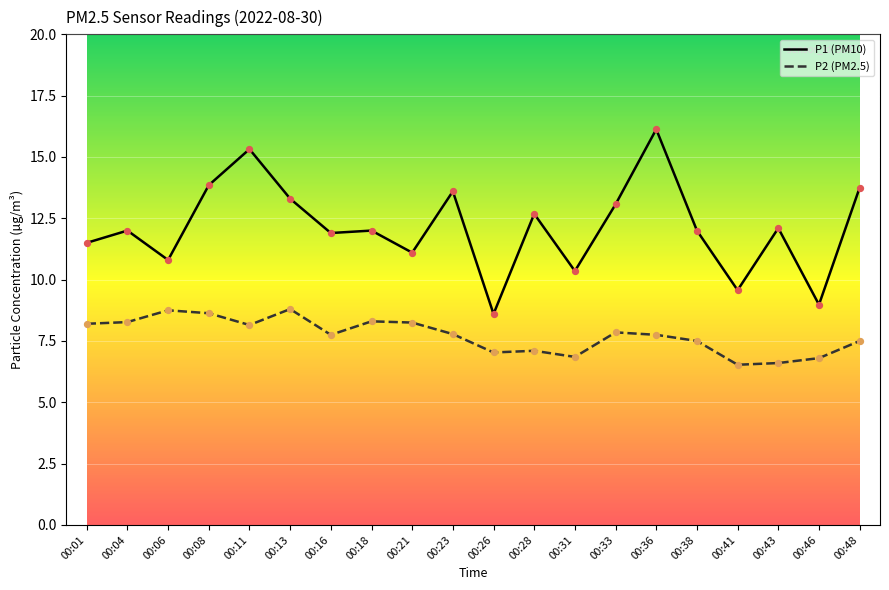

What is the smallest value displayed?

6.5